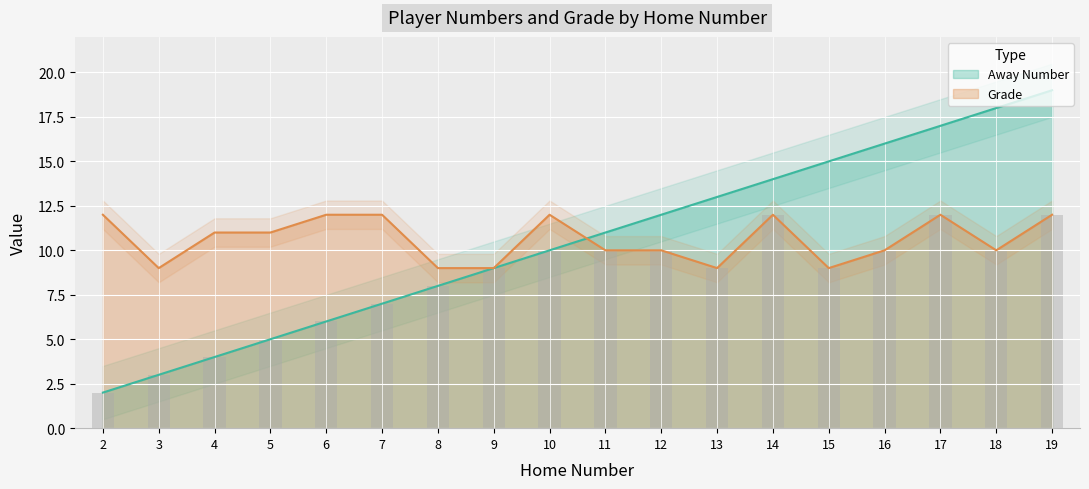

Where is Away Number nearest to the value 10?

10